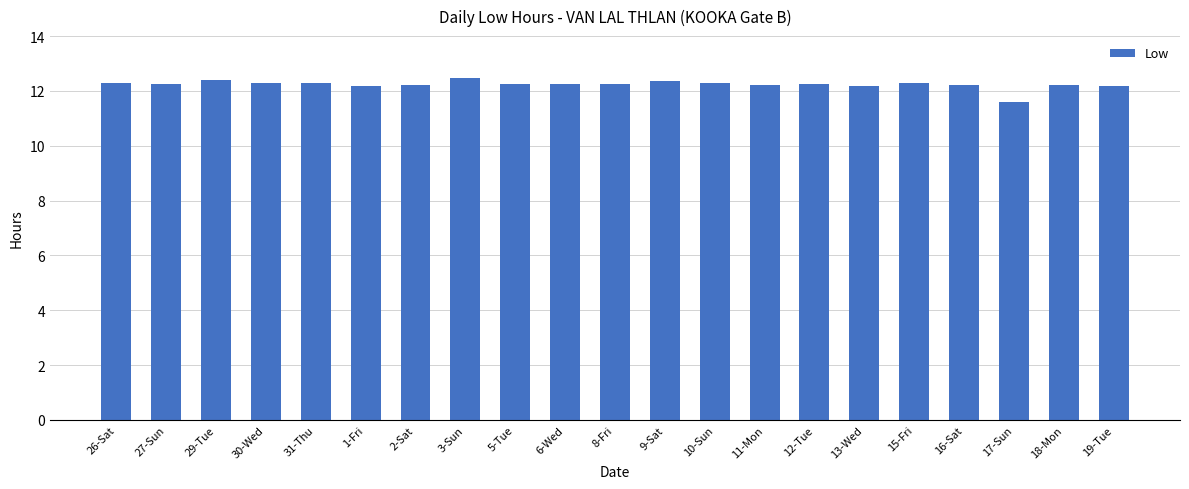

What is the approximate value at 29-Tue?

12.4